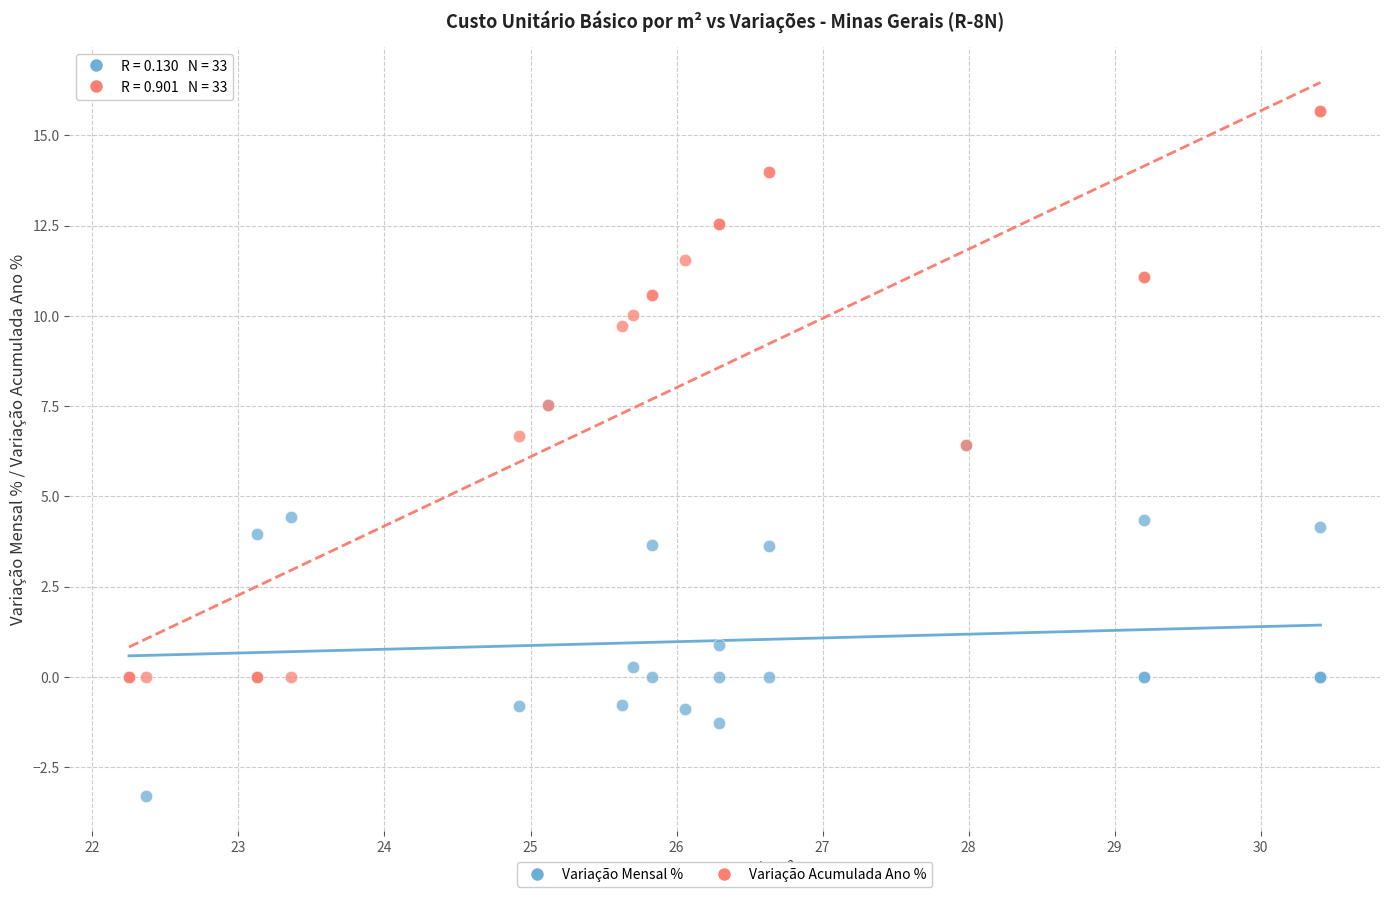

In the Variação Mensal % series, what Y value is closest to 2?

0.9